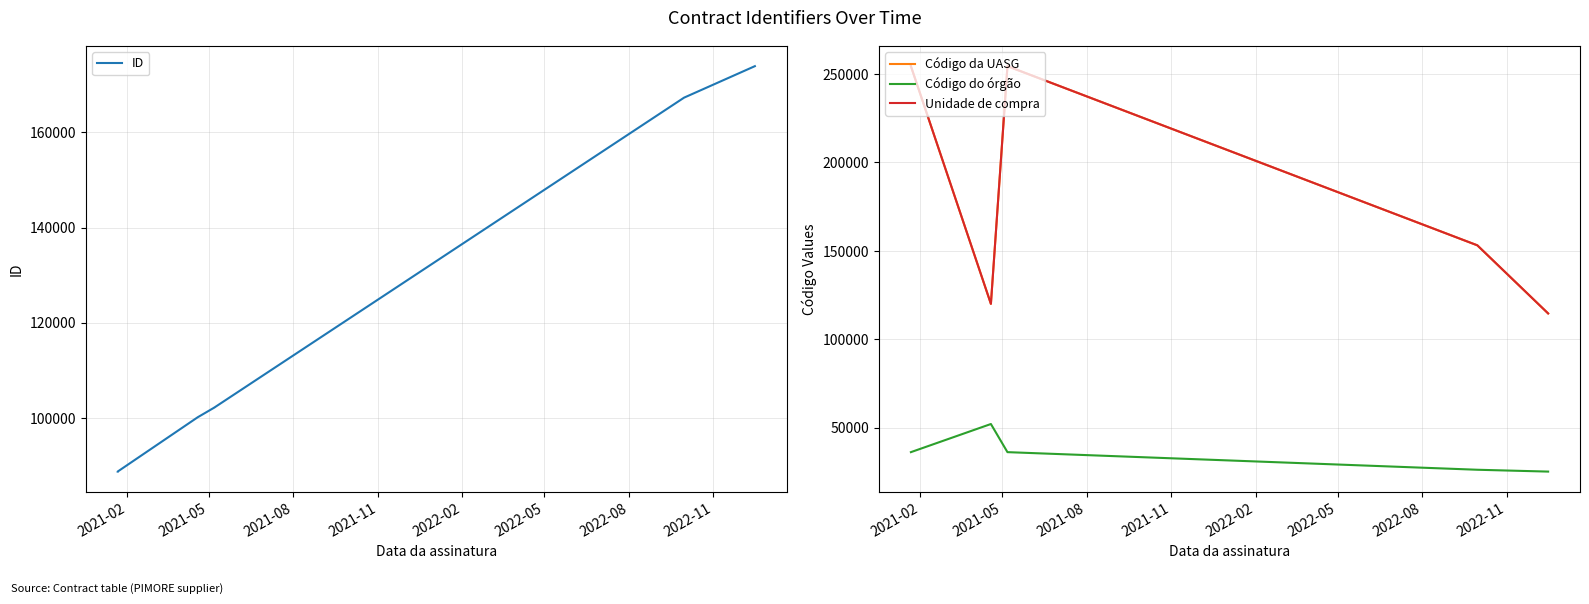

True or false: Código da UASG and Unidade de compra cross at least once.

False